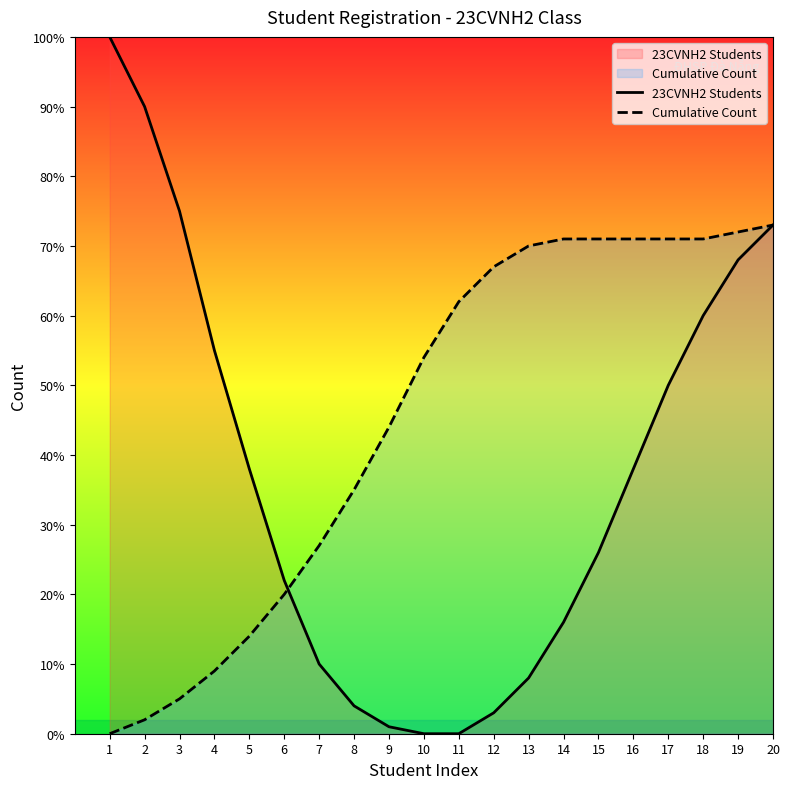

Which has a higher value, 13 or 7?

7